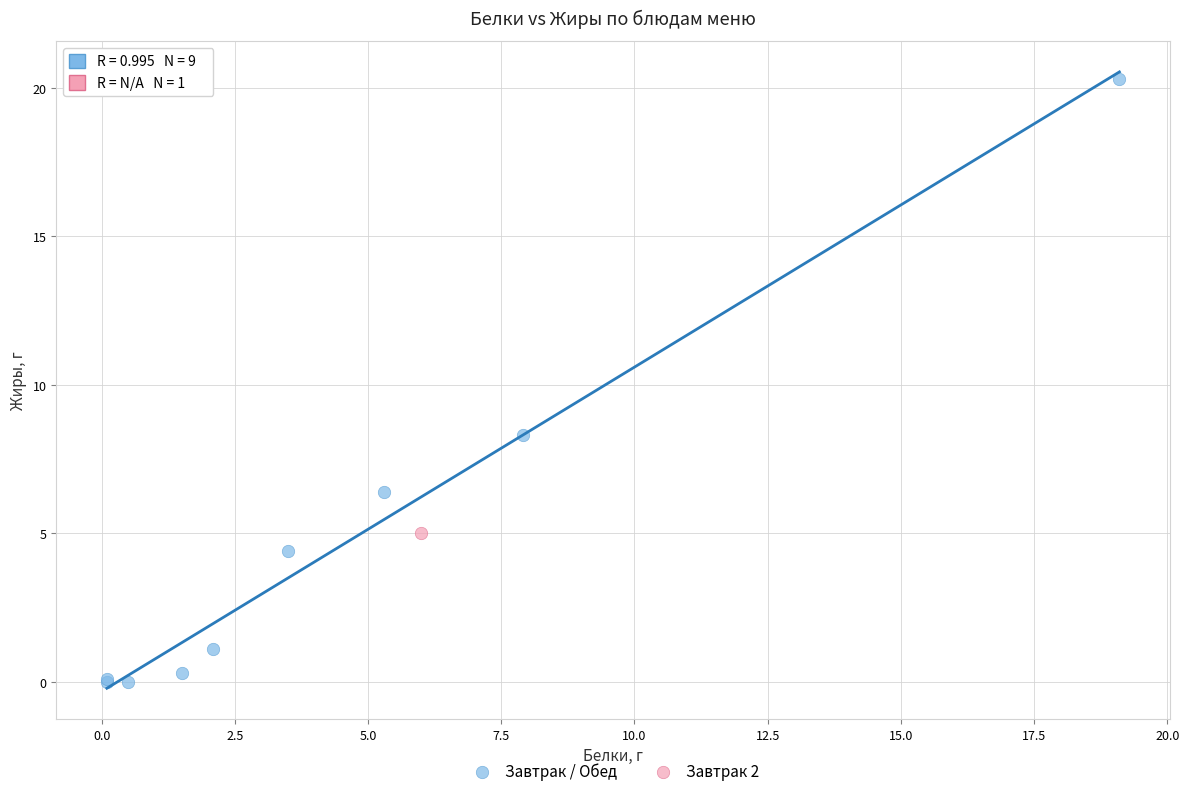

What are all the series names shown in the legend?

Завтрак / Обед, Завтрак 2